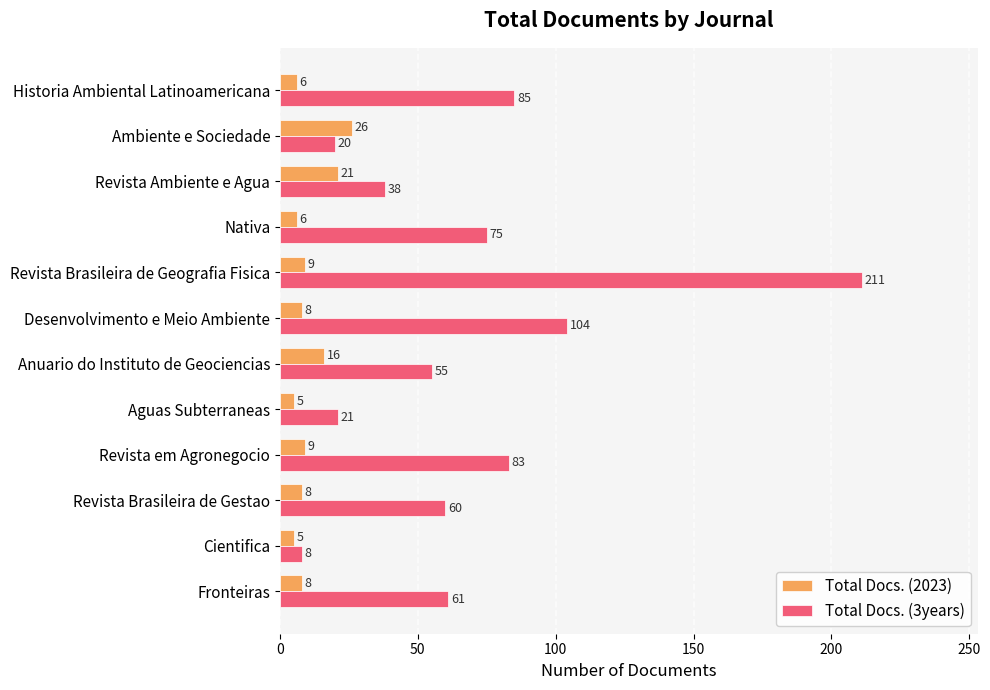

How many data points in Total Docs. (2023) are less than 8?

4